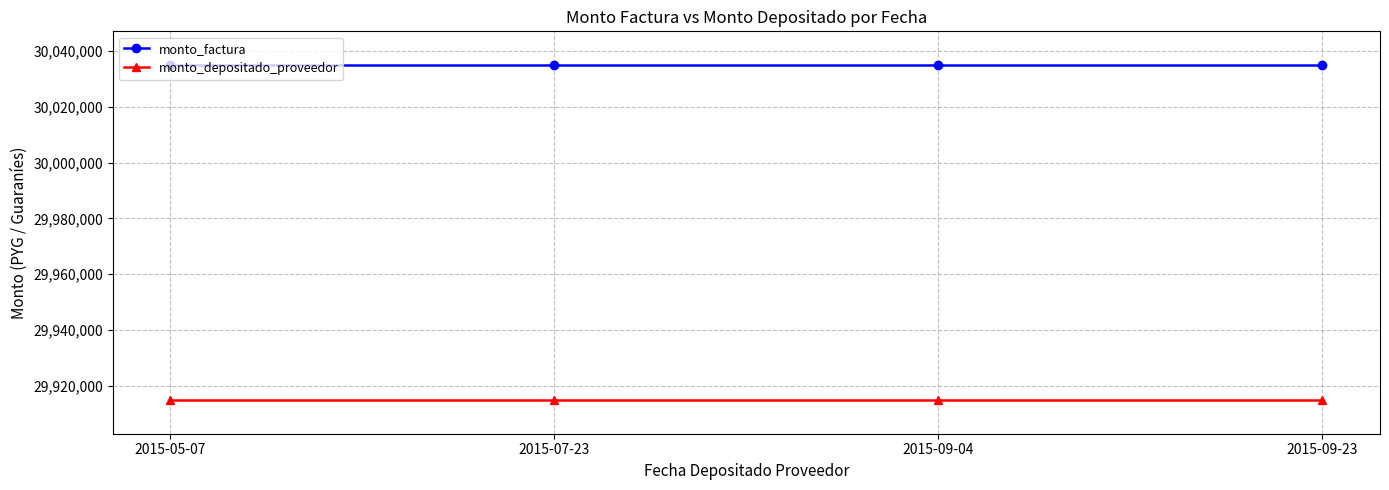

List the series in order of their overall mean, lowest first.

monto_depositado_proveedor, monto_factura